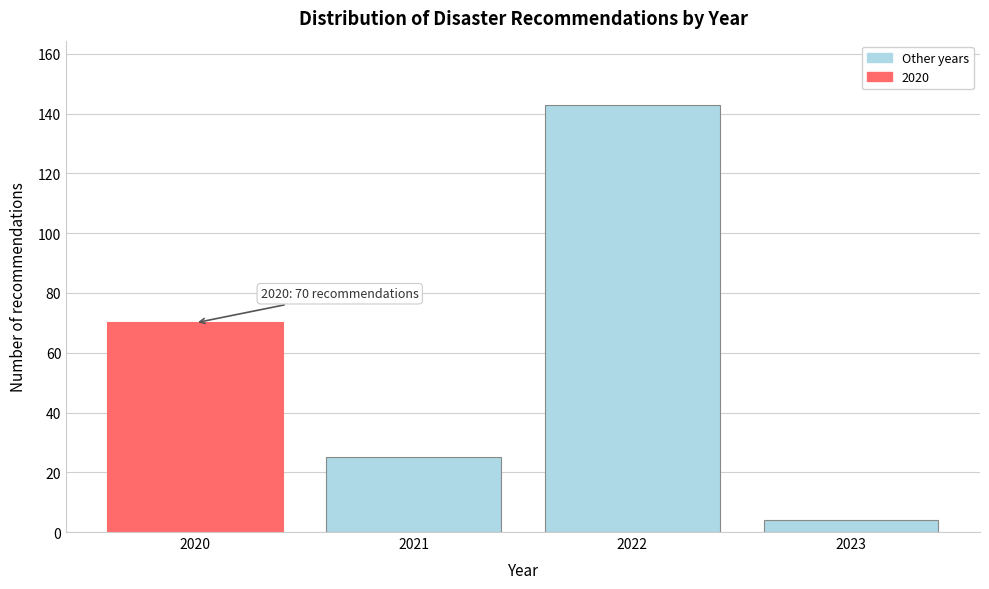

Reading left to right, extract all data points from this chart.

2020=70	2021=25	2022=143	2023=4